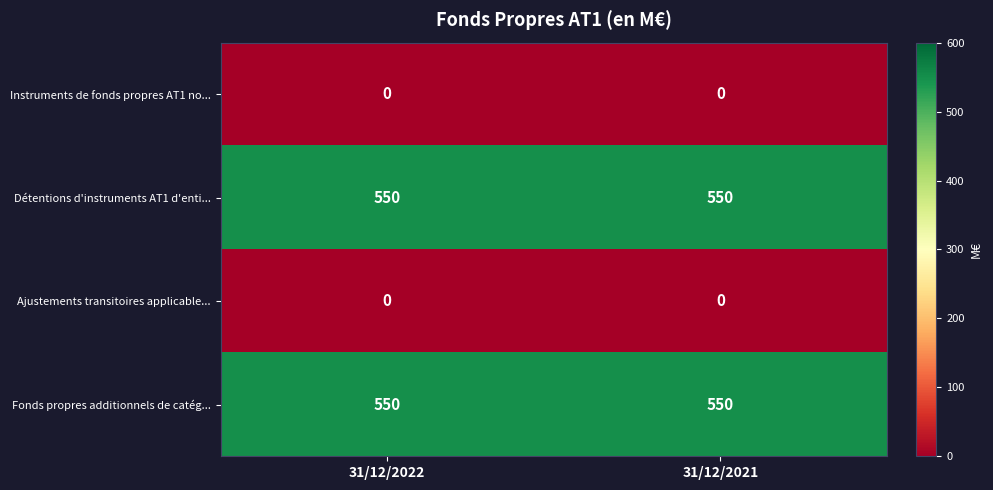

What is the difference between the highest and lowest values at 31/12/2022?

550